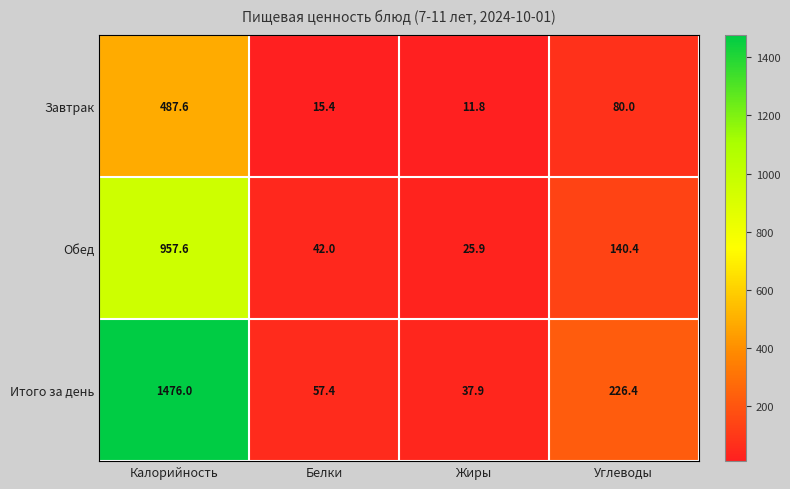

At which category is the sum across all series the highest?

Калорийность